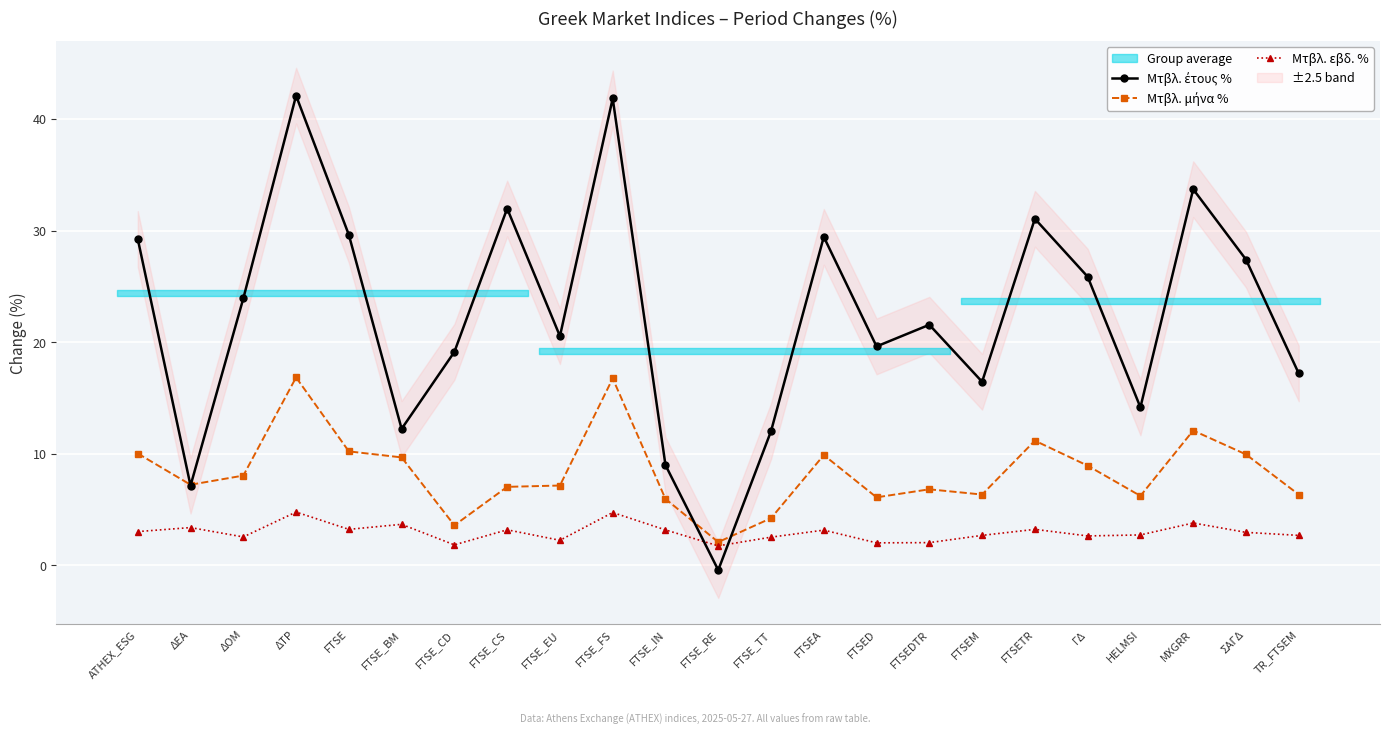

What is the highest value of the Μτβλ. εβδ. % series?

4.8